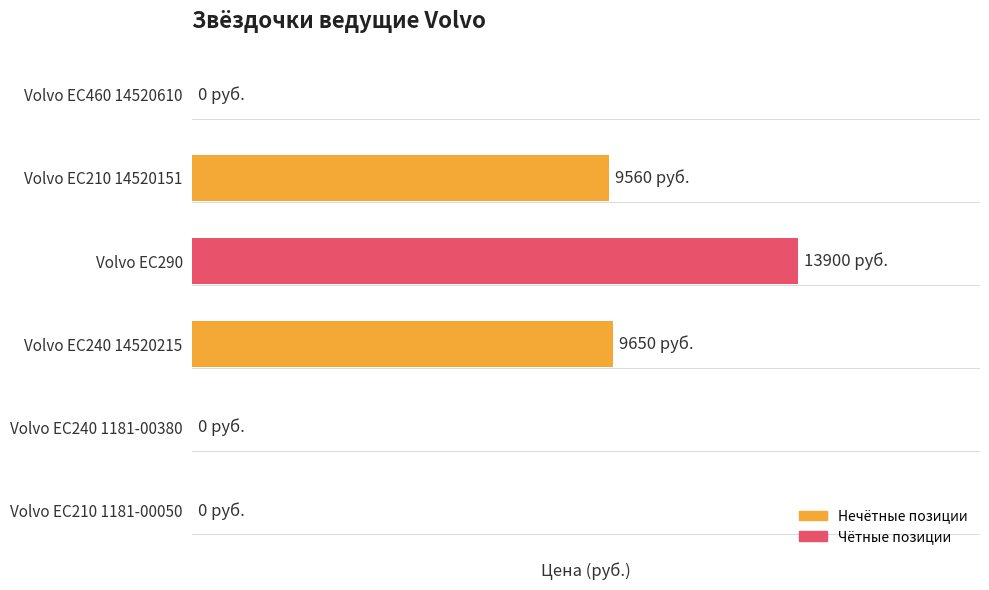

What is the average value?

5518